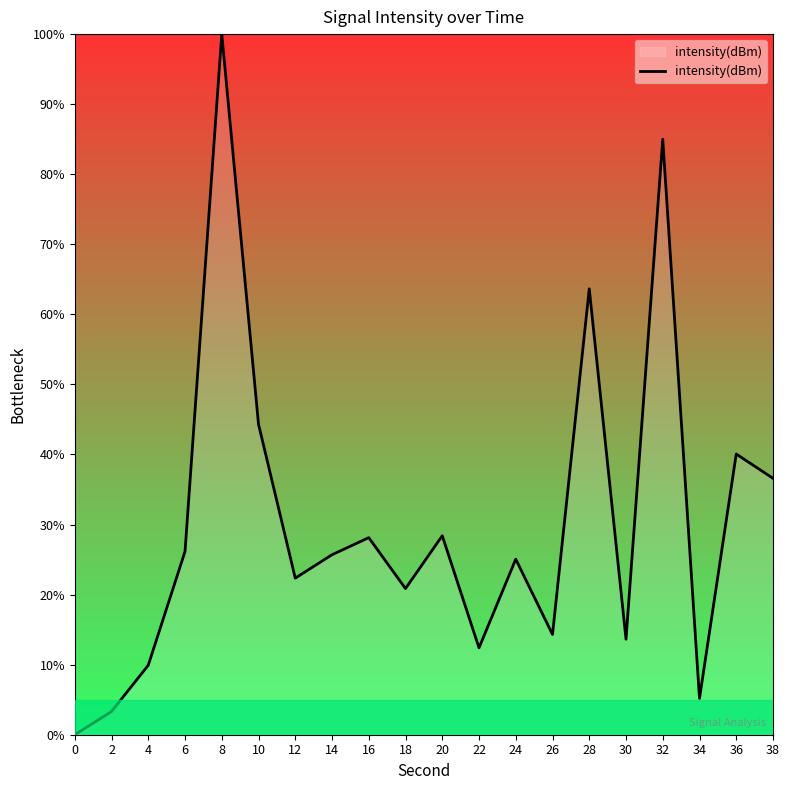

Is it true that the value at 2 is 0.0?

False